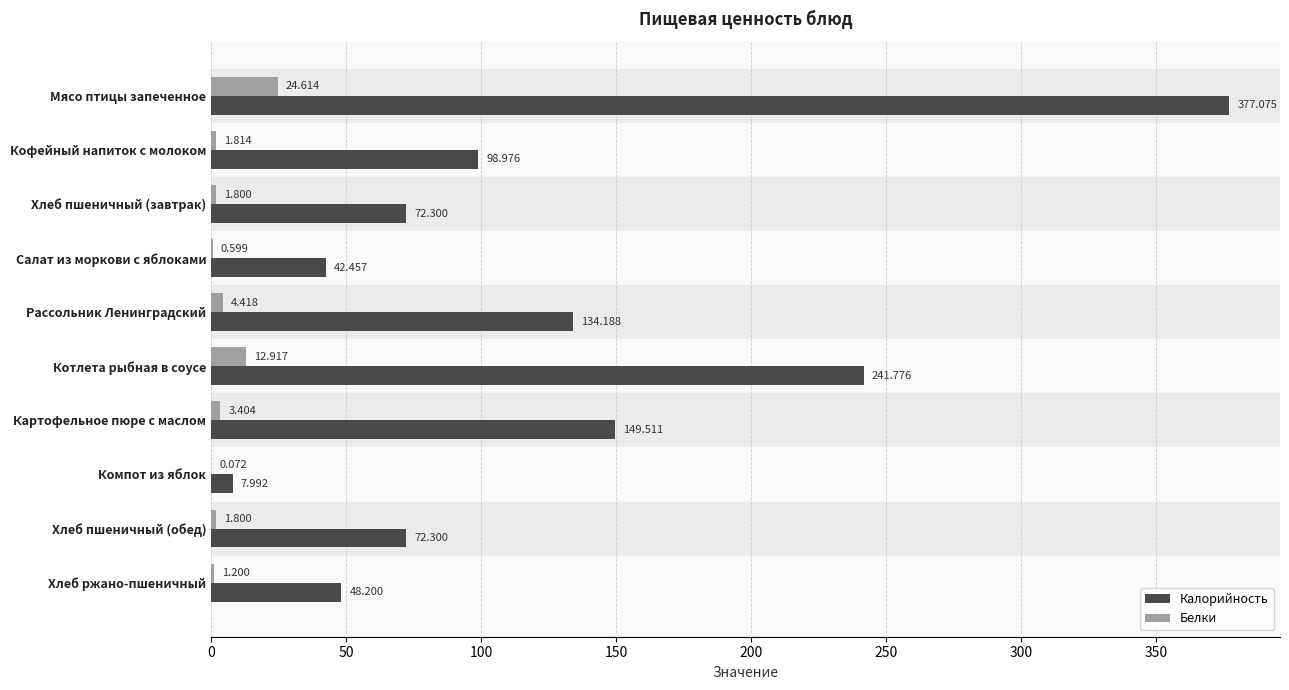

At which label does Белки reach its peak?

Мясо птицы запеченное